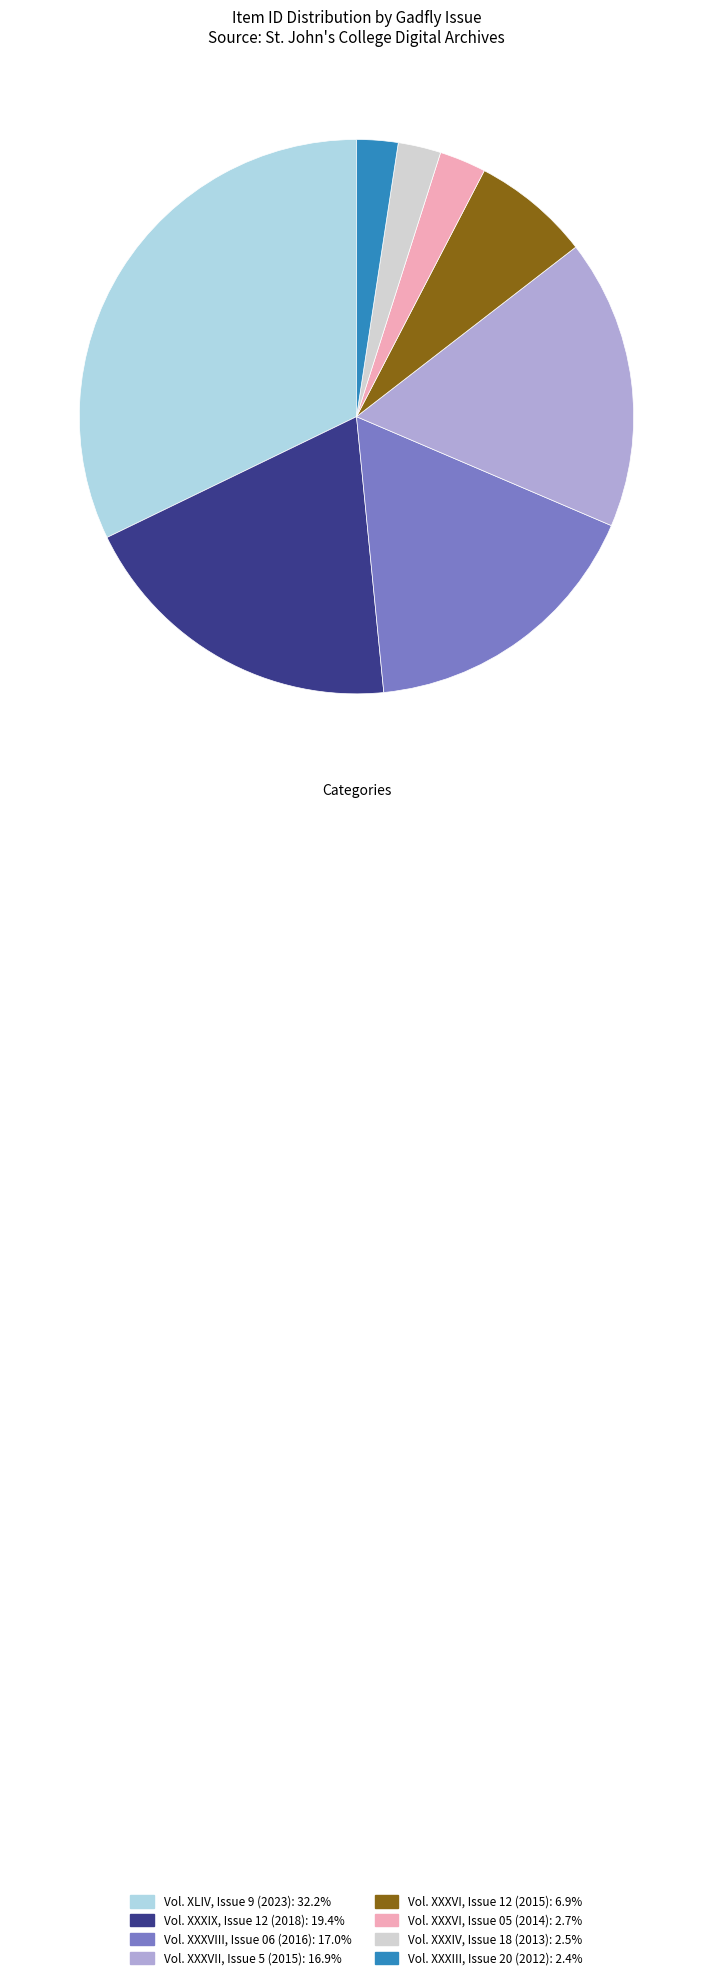

Does any single category account for the majority?

No